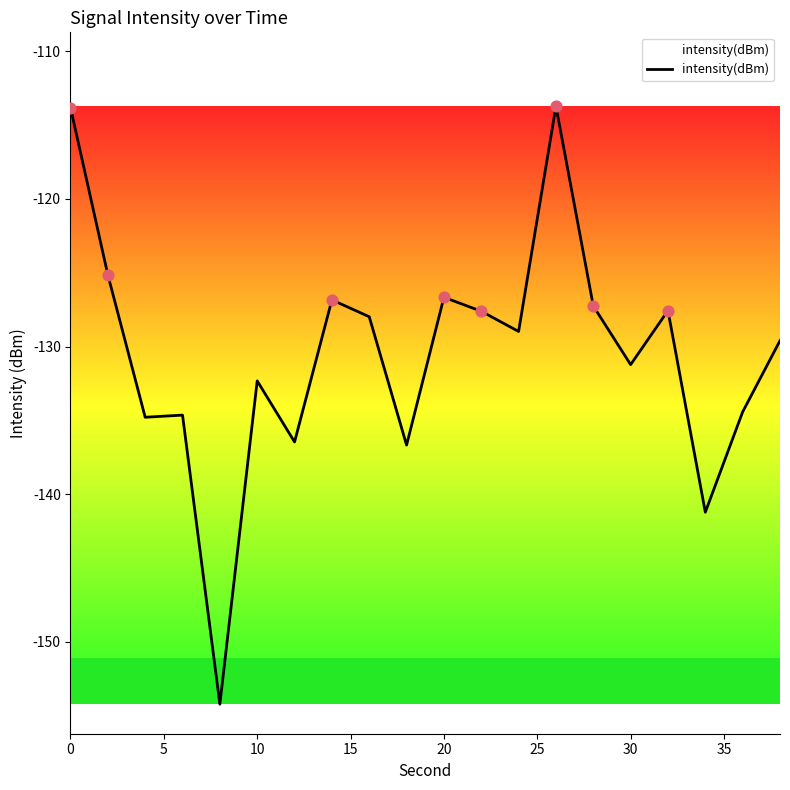

What is the greatest value displayed?

-113.7